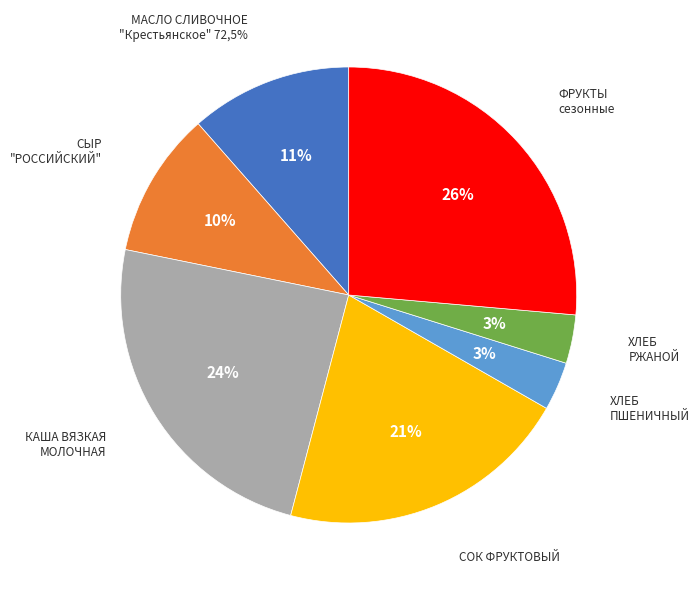

Which category has the biggest portion of the pie?

ФРУКТЫ
сезонные